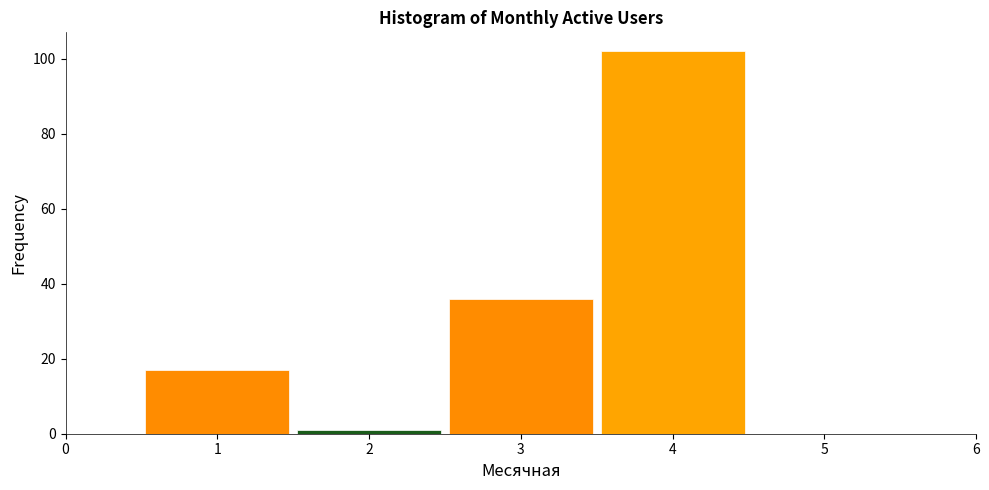

Reading left to right, list every bar in this chart as the range it spans on the x-axis followed by its height. The values are not printed on the chart, so give them approximately, as read against the axis.

0.5 to 1.5: 18
1.5 to 2.5: under 2
2.5 to 3.5: 36
3.5 to 4.5: 102